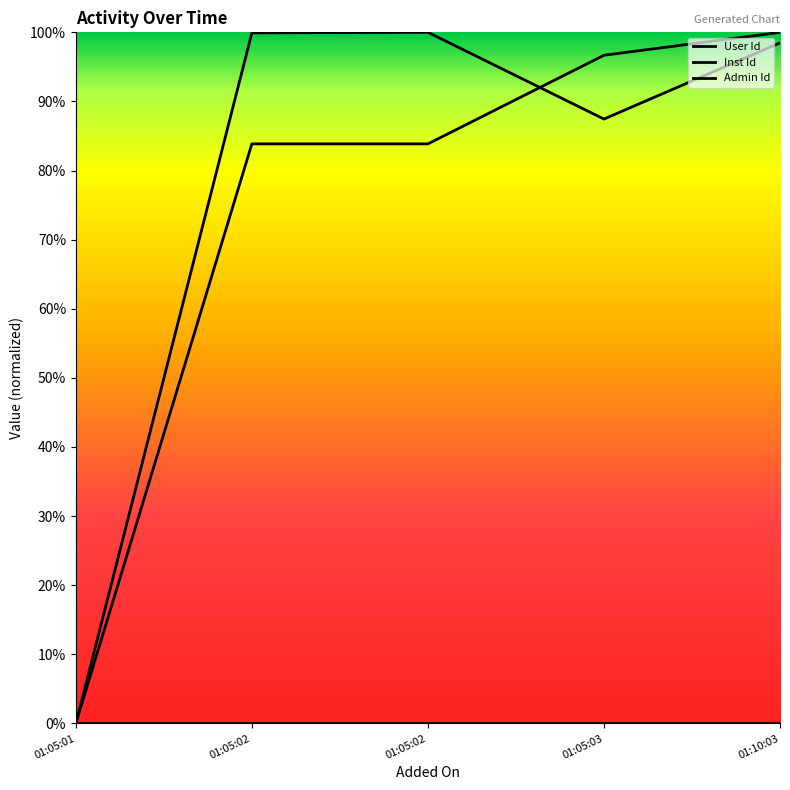

What is the value of the Inst Id point at the 2nd from the left?

0.8